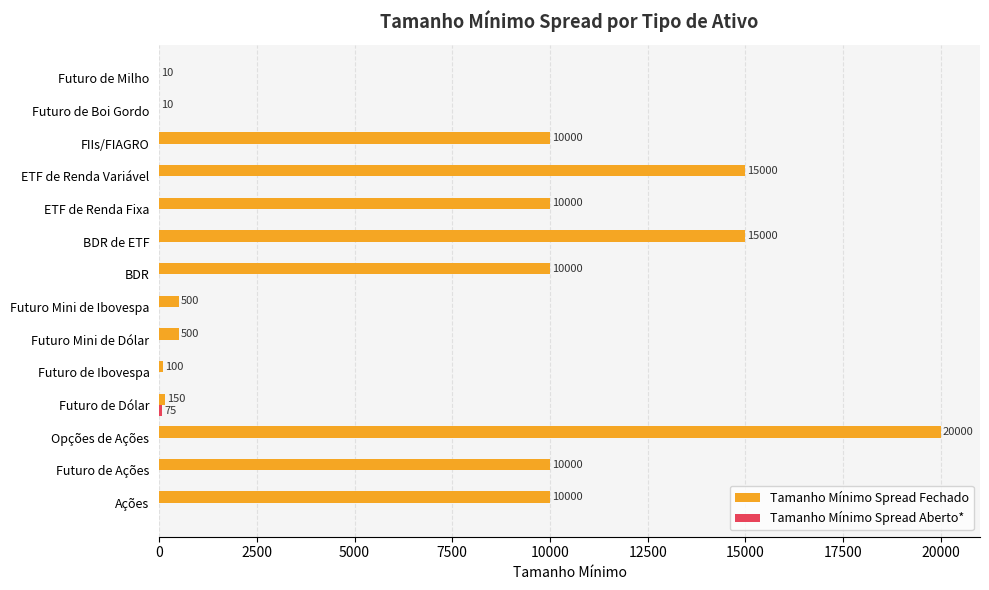

Which series changed the most between BDR and BDR de ETF?

Tamanho Mínimo Spread Fechado